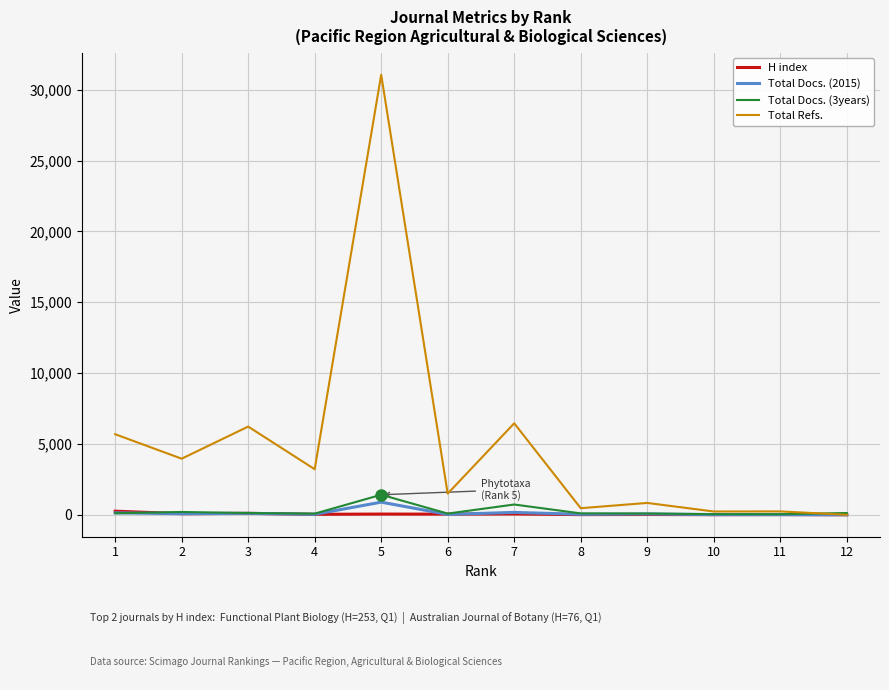

Is this an area chart (filled region under the line)?

No